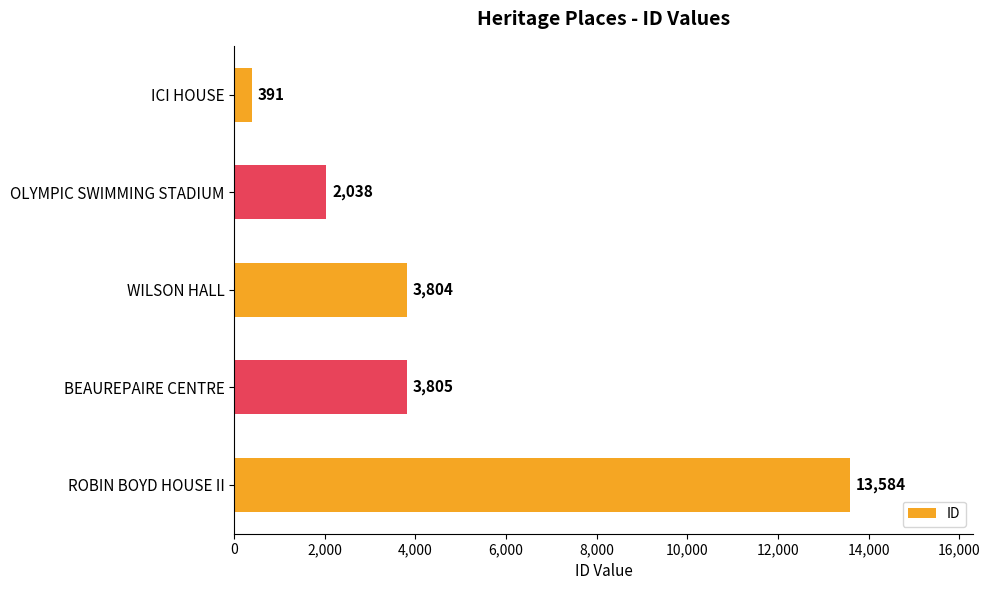

Does the chart contain stacked bars?

No